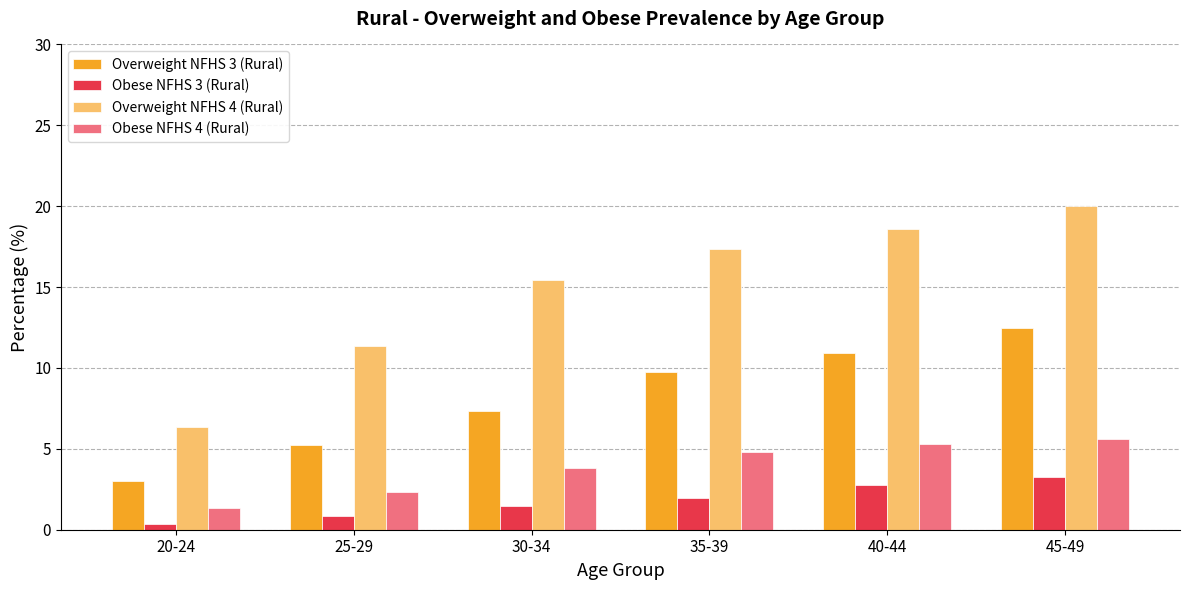

Reading left to right, what are all the values shown in this chart?

Overweight NFHS 3 (Rural): 3.0	5.2	7.3	9.7	10.9	12.5
Obese NFHS 3 (Rural): 0.4	0.8	1.4	1.9	2.8	3.2
Overweight NFHS 4 (Rural): 6.4	11.4	15.4	17.4	18.6	20.0
Obese NFHS 4 (Rural): 1.3	2.4	3.8	4.8	5.3	5.6